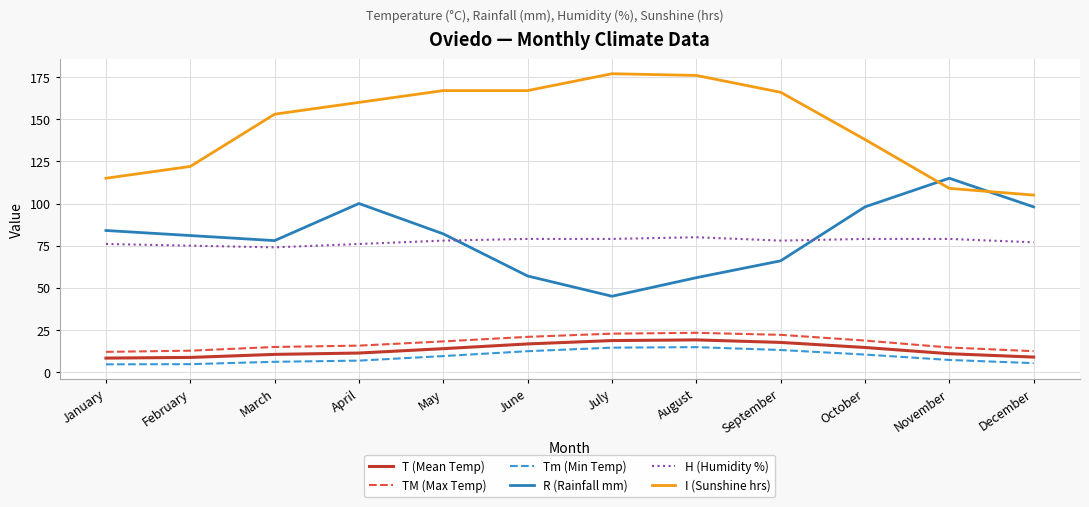

What is the difference between the highest and lowest values at May?

157.5